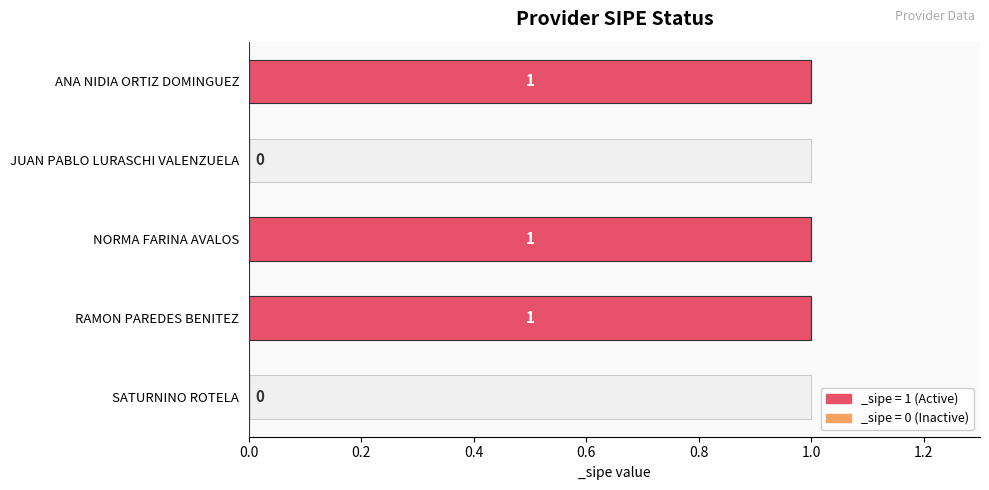

Read the value at RAMON PAREDES BENITEZ.

1